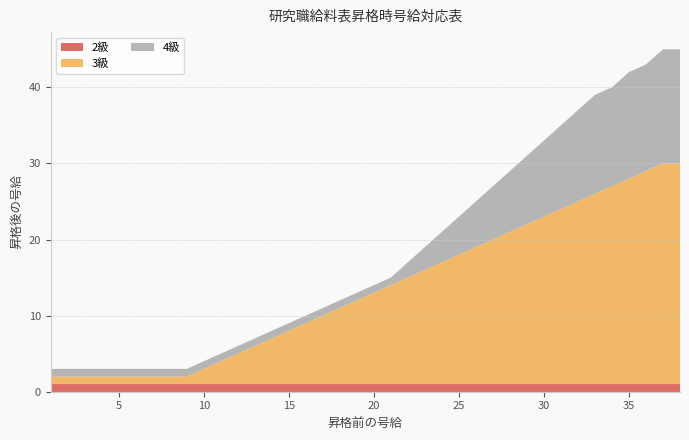

Reading left to right, transcribe all the data shown in this chart.

2級: 1	1	1	1	1	1	1	1	1	1	1	1	1	1	1	1	1	1	1	1	1	1	1	1	1	1	1	1	1	1	1	1	1	1	1	1	1	1
3級: 1	1	1	1	1	1	1	1	1	2	3	4	5	6	7	8	9	10	11	12	13	14	15	16	17	18	19	20	21	22	23	24	25	26	27	28	29	29
4級: 1	1	1	1	1	1	1	1	1	1	1	1	1	1	1	1	1	1	1	1	1	2	3	4	5	6	7	8	9	10	11	12	13	13	14	14	15	15